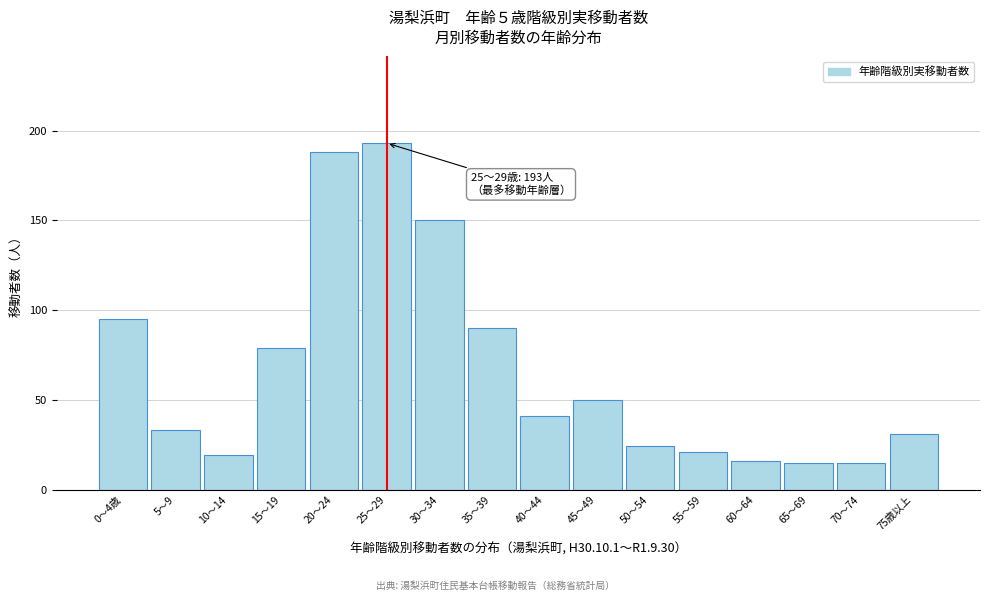

Reading right to left, transcribe all the data shown in this chart.

31	15	15	16	21	24	50	41	90	150	193	188	79	19	33	95